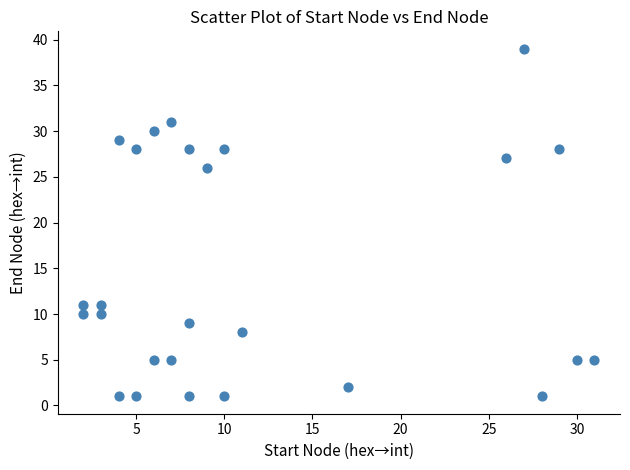

What is the range of X values (max minus min)?

29